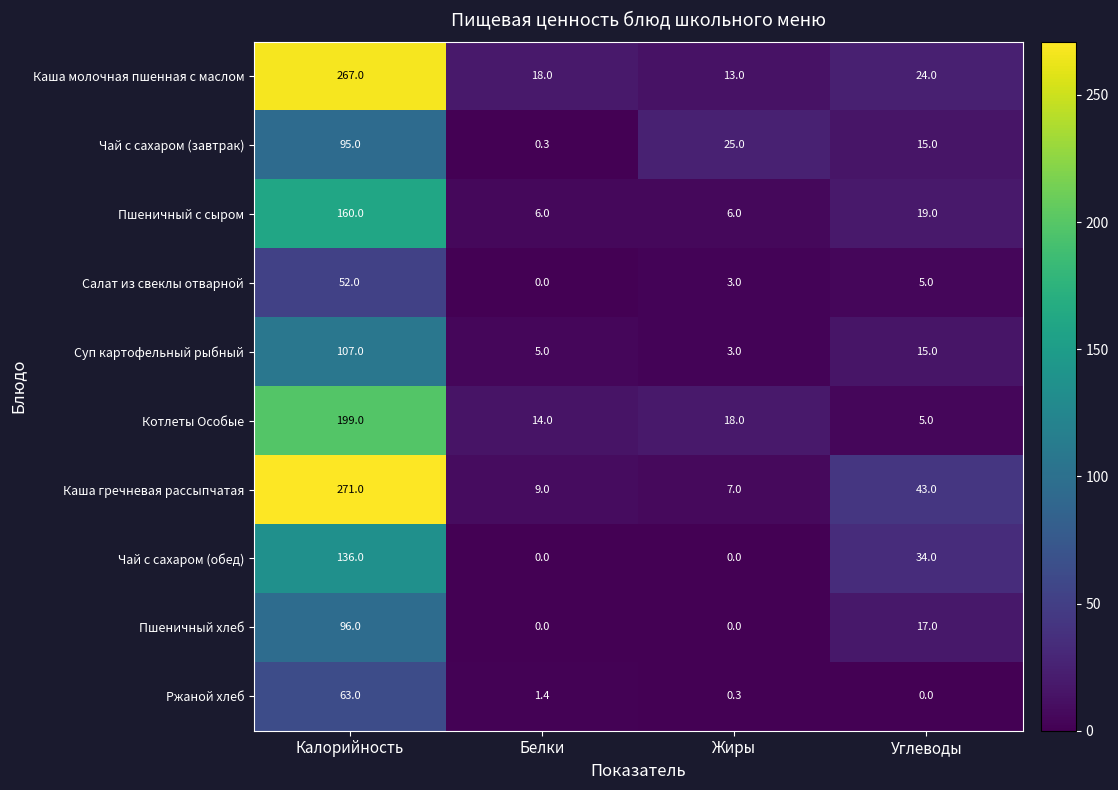

What is the difference between the Пшеничный с сыром values at Белки and Углеводы?

13.0